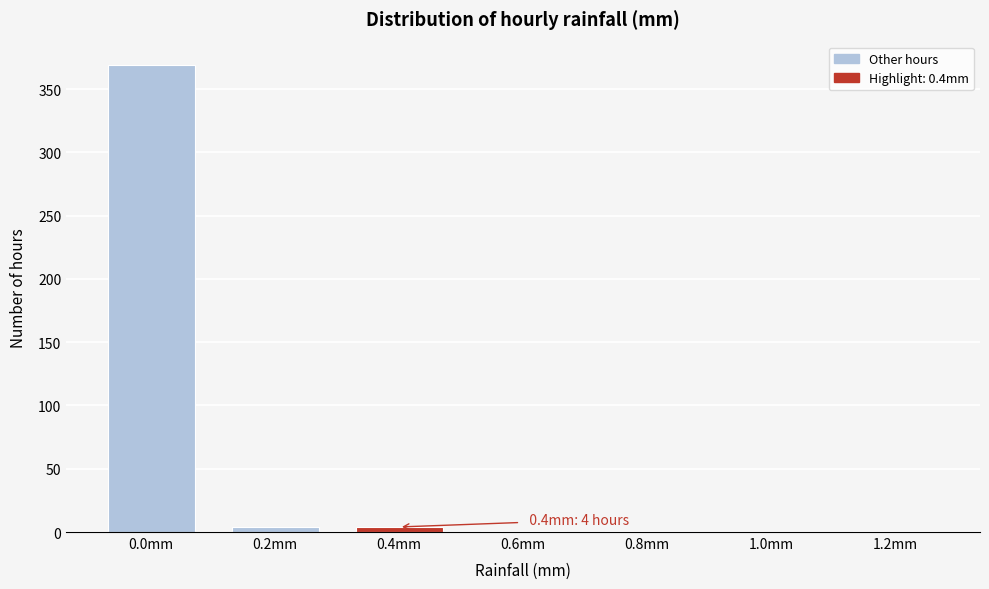

What is the sum of all values?

380